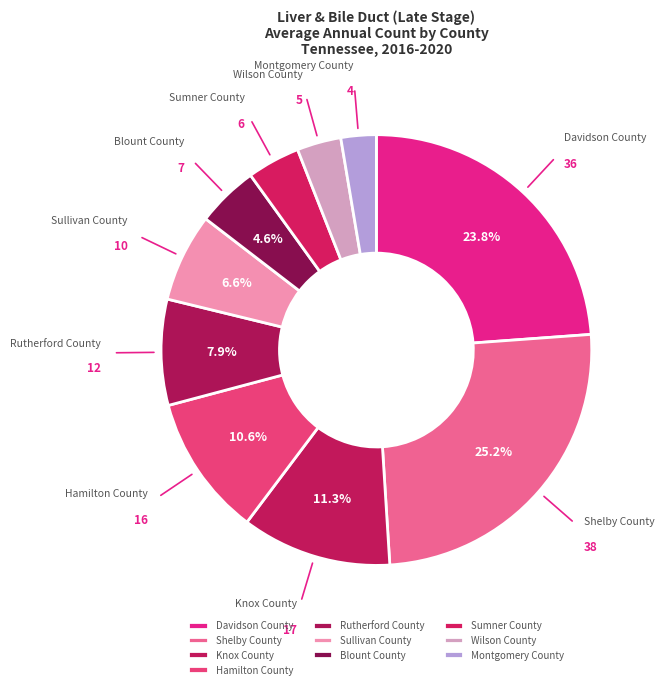

To the nearest percent, what percentage of the pie is Sumner County?

4%